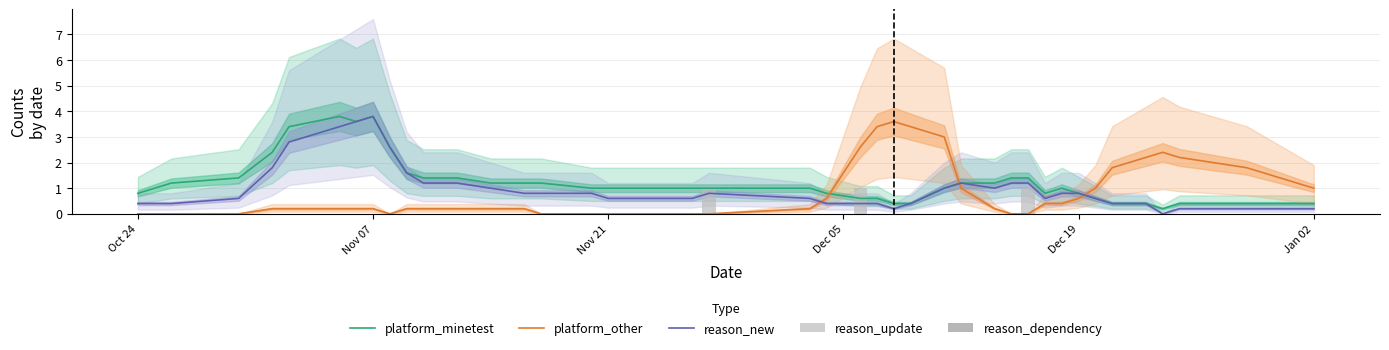

What is the value of the platform_other bar at the 28th from the left?

0.2